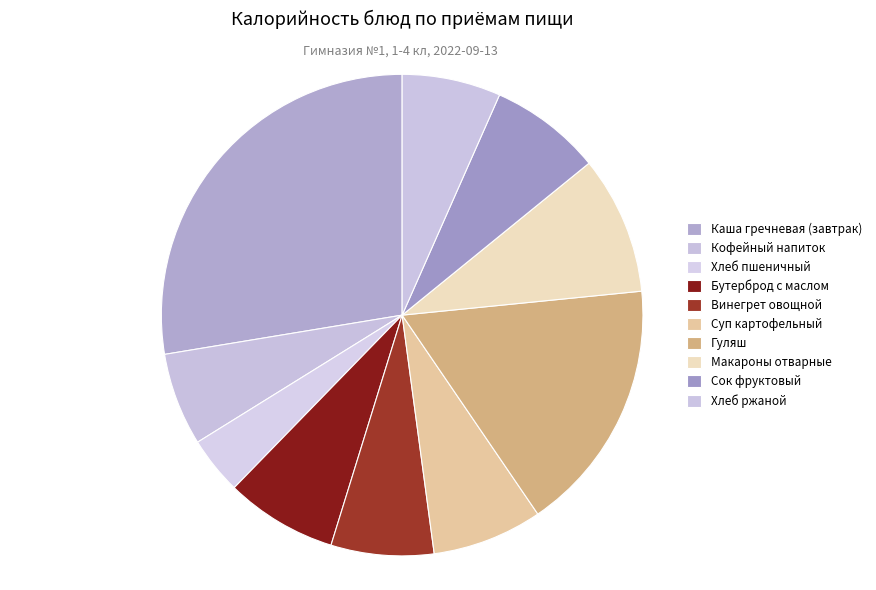

True or false: Хлеб пшеничный accounts for 13% of the total.

False